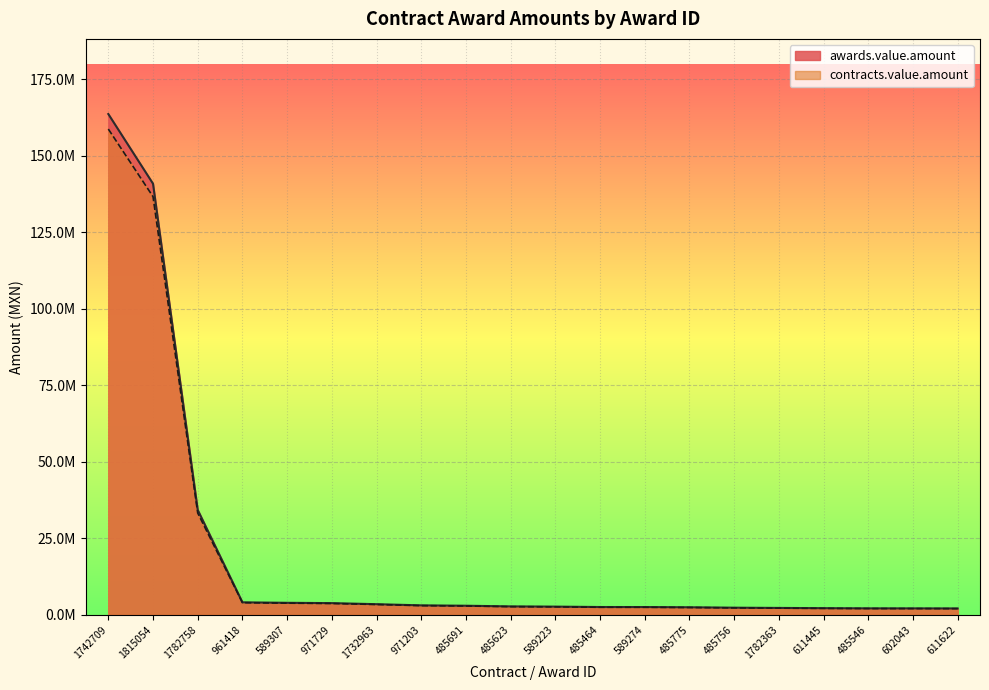

List the labels in order of contracts.value.amount value, largest first.

1742709, 1815054, 1782758, 961418, 589307, 971729, 1732963, 971203, 485691, 485623, 589223, 485464, 589274, 485775, 485756, 1782363, 611445, 485546, 602043, 611622